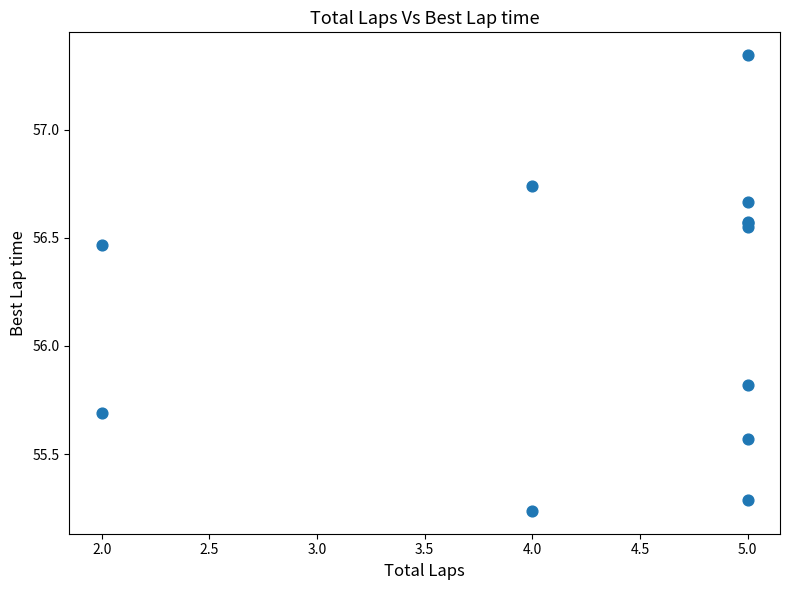

What Y value in the scatter plot is closest to 56?

55.8